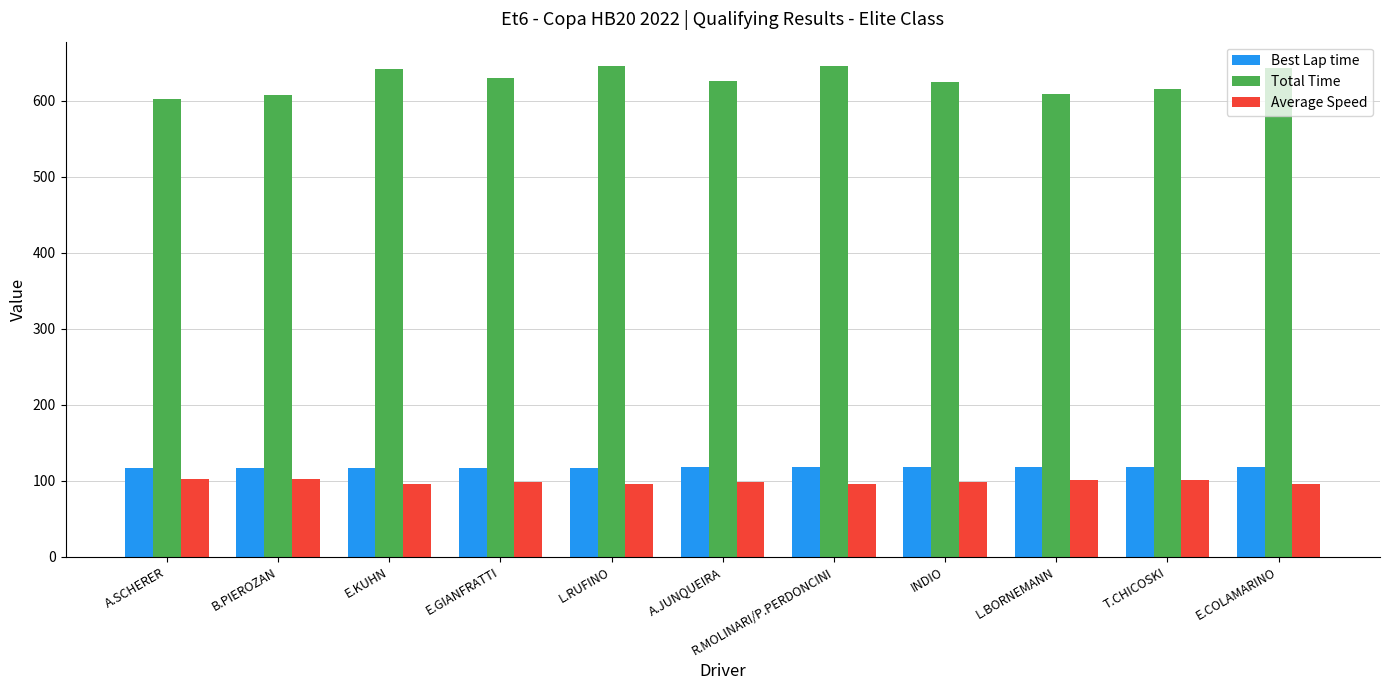

How many distinct data groups are displayed?

3